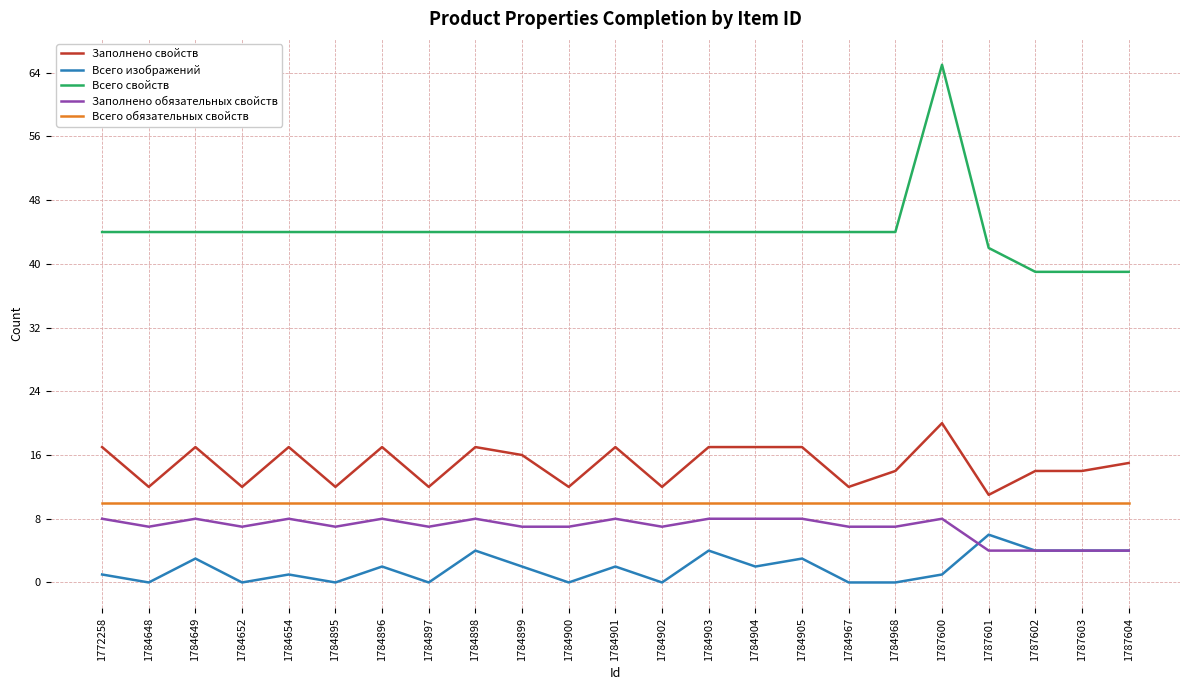

What is the sum of all Всего обязательных свойств values?

230